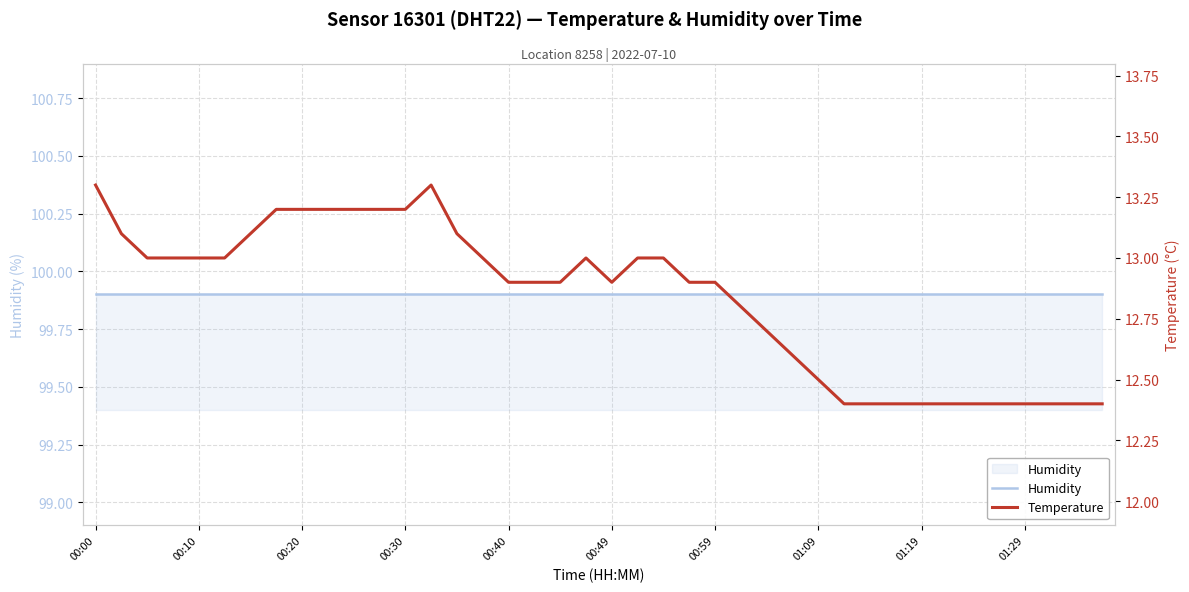

What is the spread (max minus min) of values at 00:20?

86.9